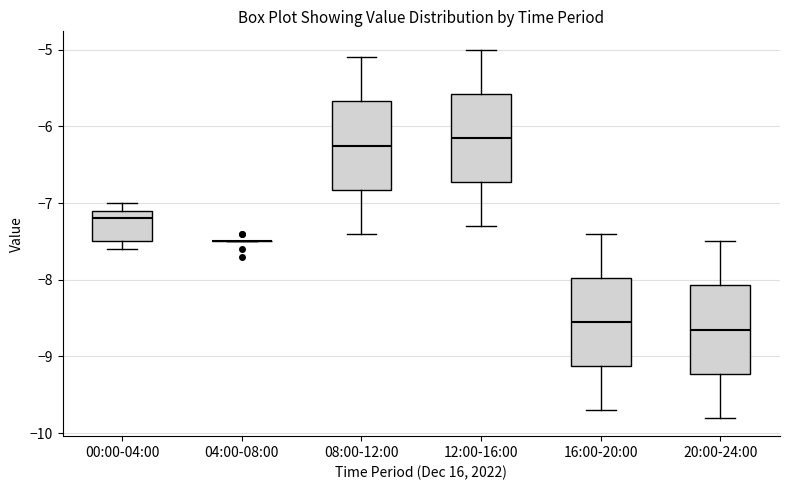

Where is the upper edge of the box for 20:00-24:00 on the y-axis? The values are not printed on the chart, so give them approximately, as read against the axis.

-8.1